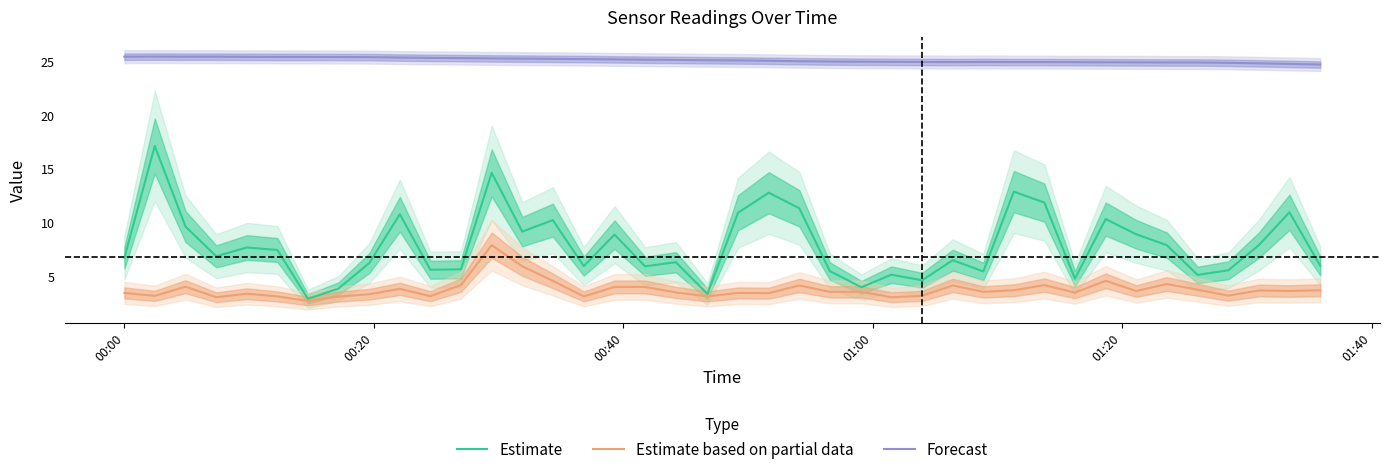

The Estimate series shows 4.6 at 00:20. True or false?

False